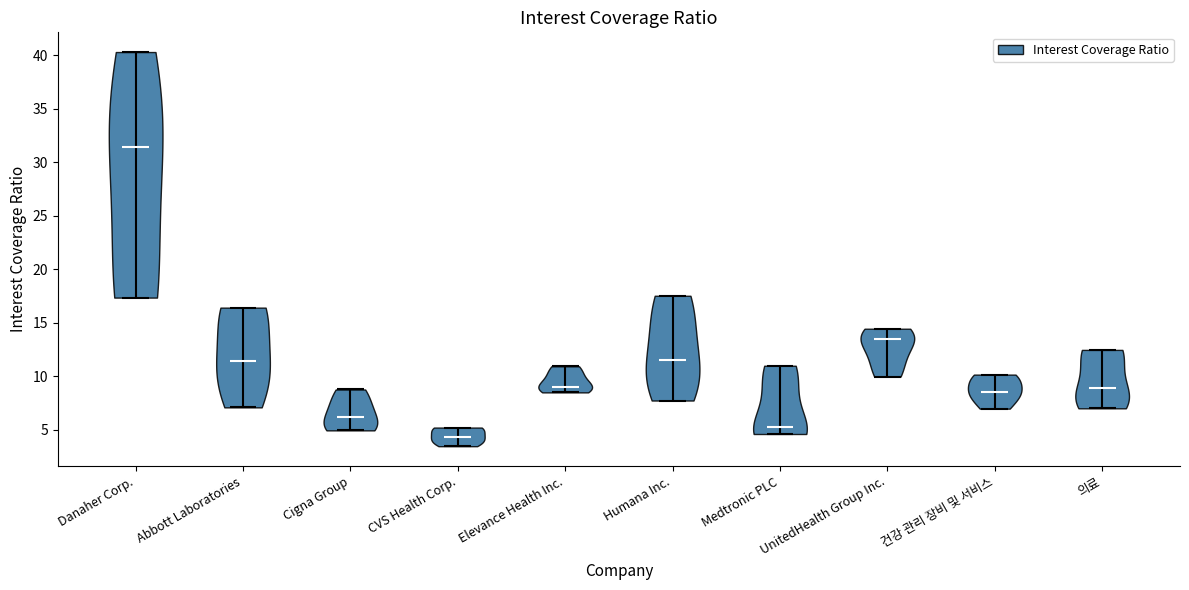

Reading left to right, read every violin against the y-axis: where its median line is, and the lowest and highest points it reaches. The values are not printed on the chart, so give them approximately, as read against the axis.

Danaher Corp.: median line 31.5, lowest point 17.5, highest point 40.5
Abbott Laboratories: median line 11.5, lowest point 7.0, highest point 16.5
Cigna Group: median line 6.0, lowest point 5.0, highest point 9.0
CVS Health Corp.: median line 4.5, lowest point 3.5, highest point 5.0
Elevance Health Inc.: median line 9.0, lowest point 8.5, highest point 11.0
Humana Inc.: median line 11.5, lowest point 7.5, highest point 17.5
Medtronic PLC: median line 5.0, lowest point 4.5, highest point 11.0
UnitedHealth Group Inc.: median line 13.5, lowest point 10.0, highest point 14.5
건강 관리 장비 및 서비스: median line 8.5, lowest point 7.0, highest point 10.0
의료: median line 9.0, lowest point 7.0, highest point 12.5